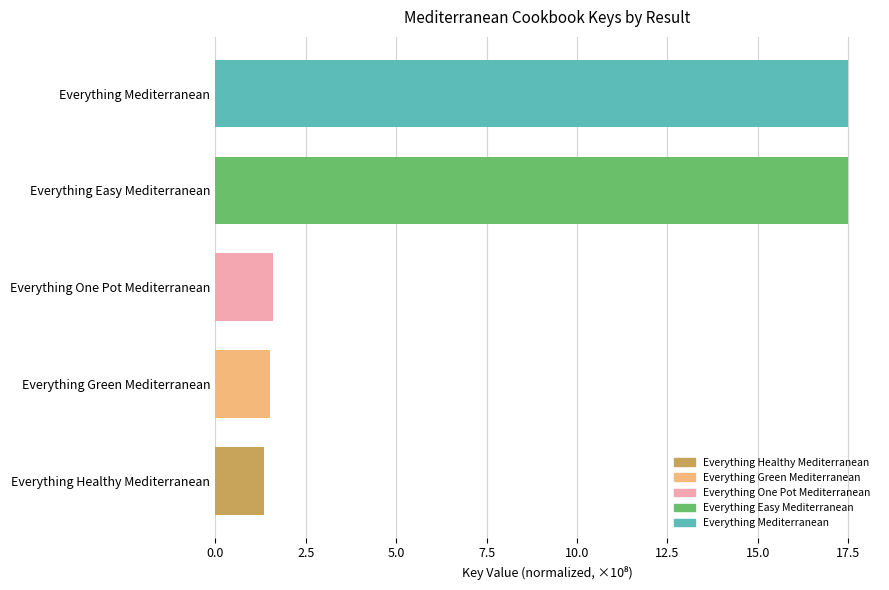

Is it true that the value at Everything One Pot Mediterranean is 1.6?

True